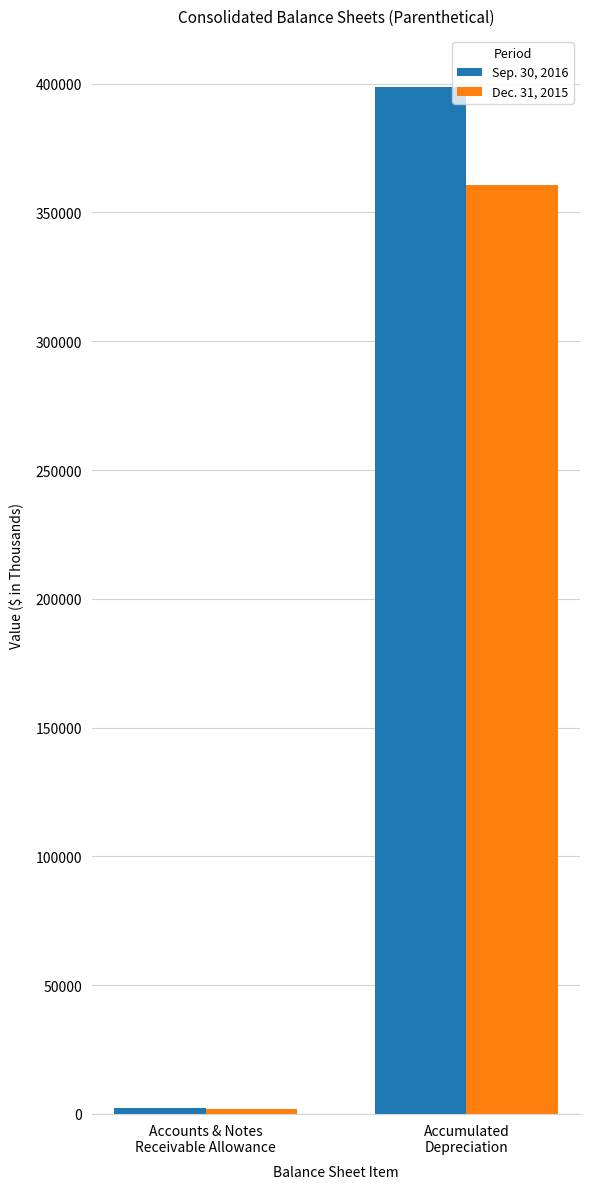

Which series changed the most between Accounts & Notes
Receivable Allowance and Accumulated
Depreciation?

Sep. 30, 2016